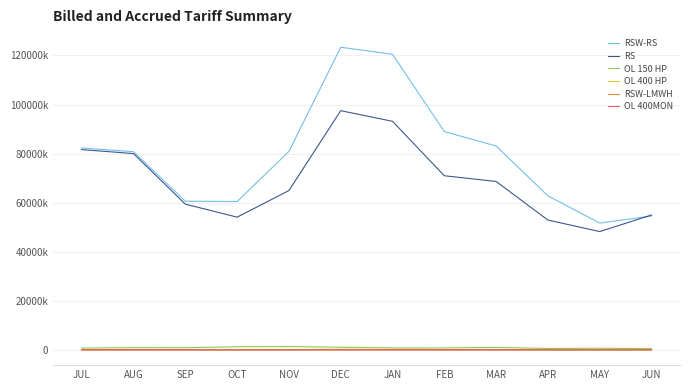

Which label corresponds to the largest value in the chart?

DEC